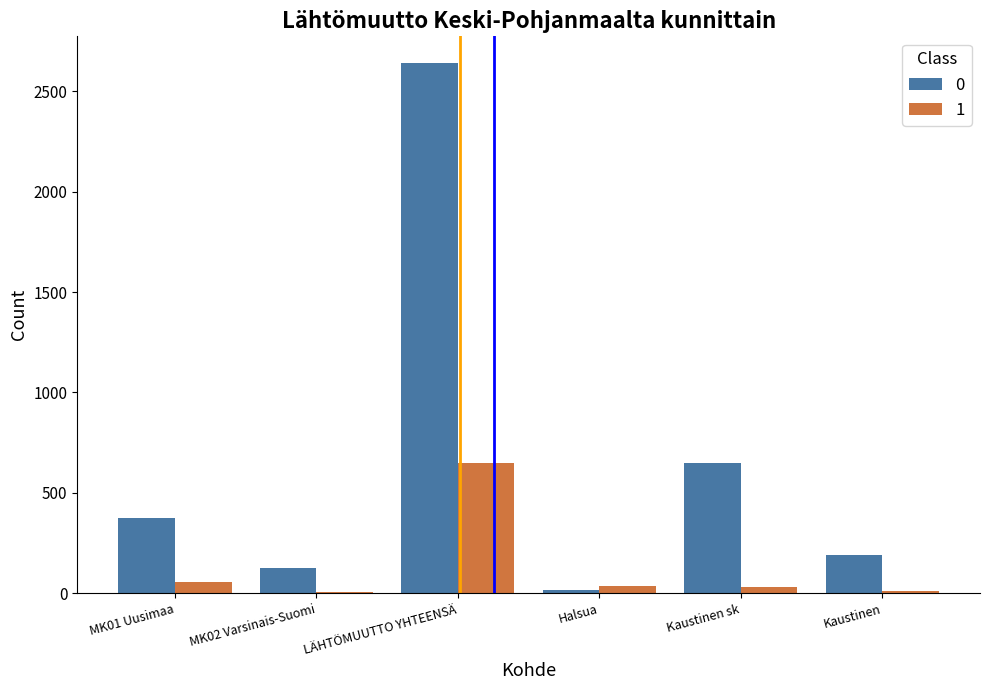

List the series in order of their overall mean, lowest first.

1, 0